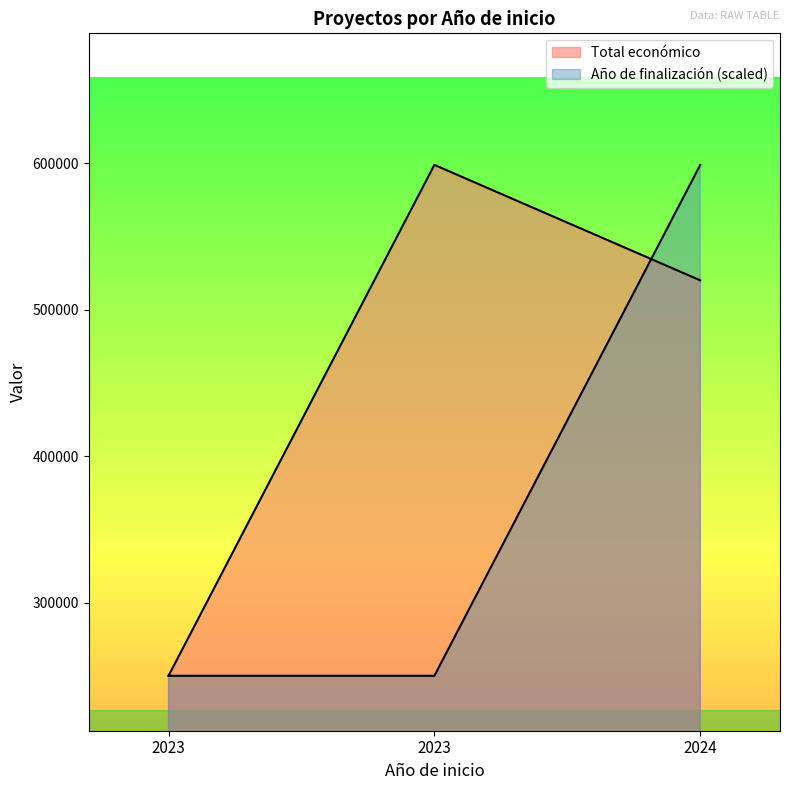

List the series in order of their overall mean, lowest first.

Año de finalización, Total económico